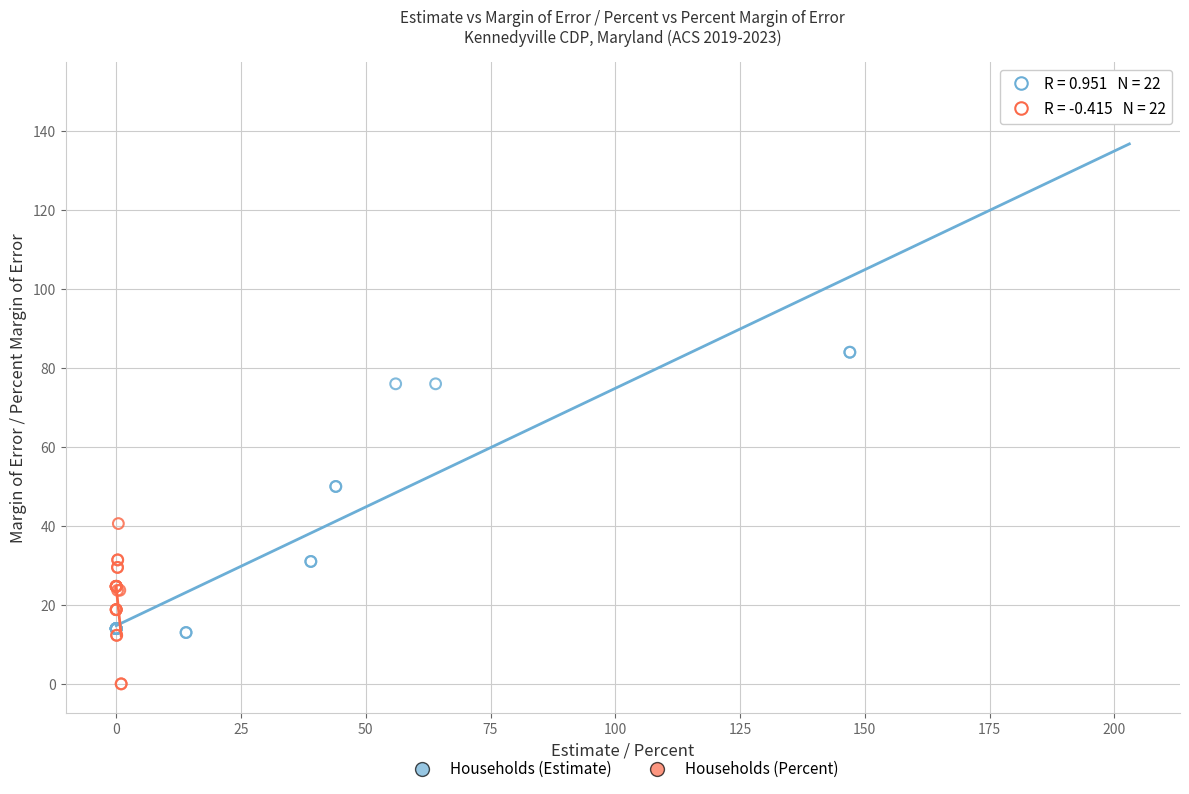

Which series contains the lowest Y value?

Households (Percent)